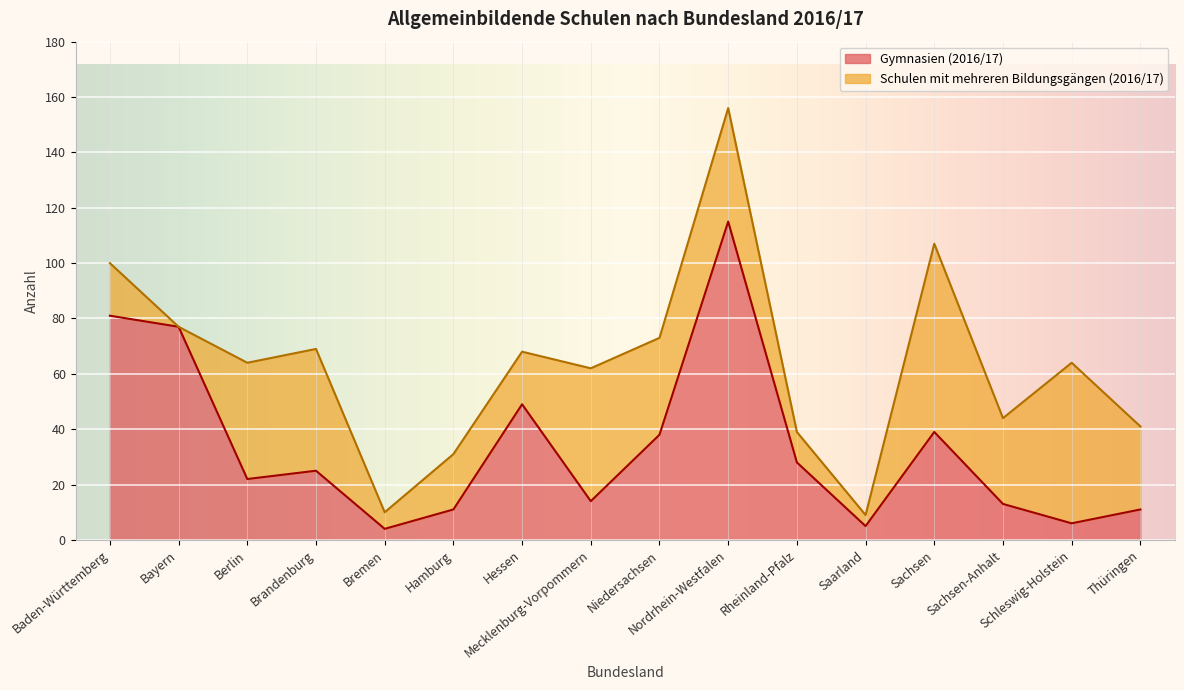

Between Sachsen-Anhalt and Bremen, which is larger?

Sachsen-Anhalt